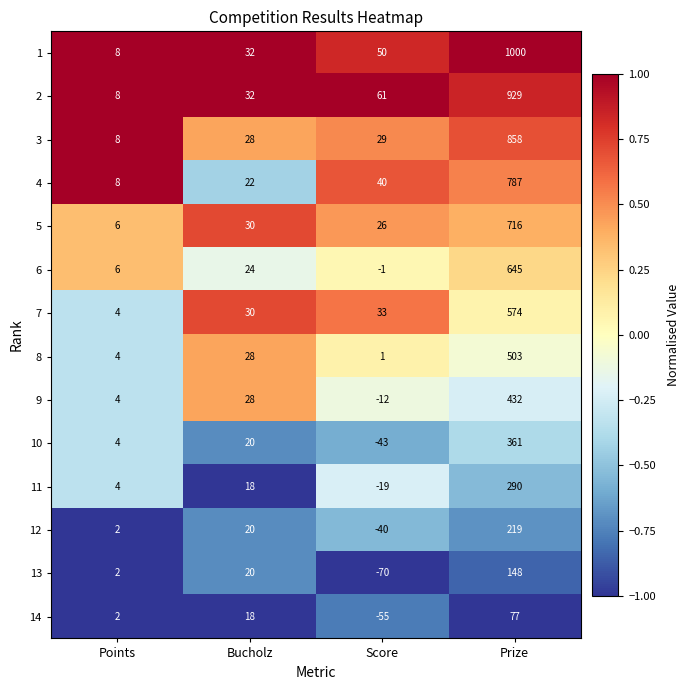

What value does the 8 series have at Points?

4